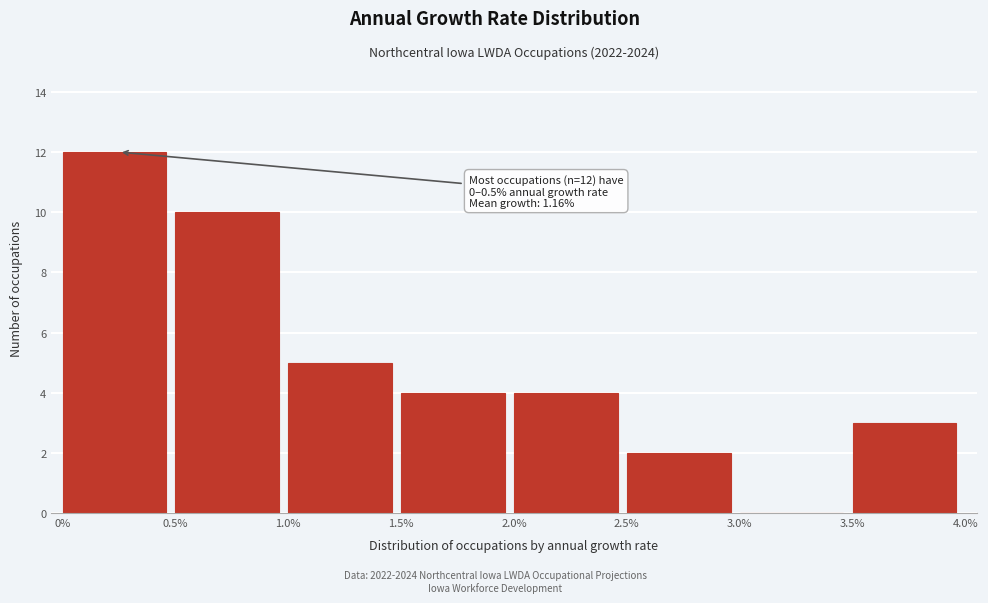

Over which range of the x-axis is the bar tallest?

0% to 0.5%